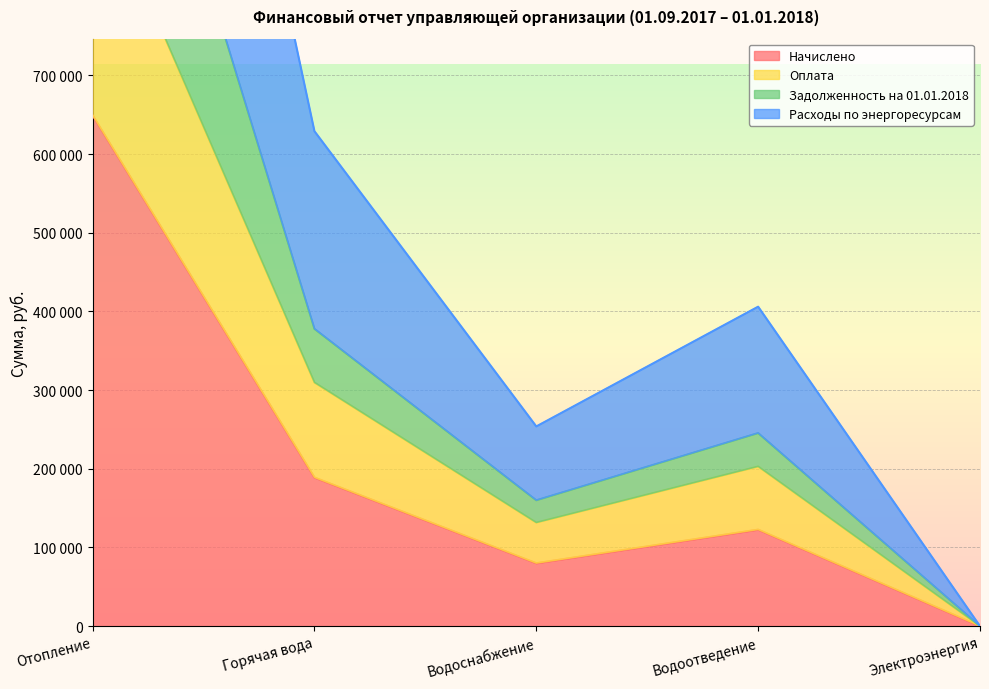

Which series has the largest range (max minus min)?

Расходы по энергоресурсам